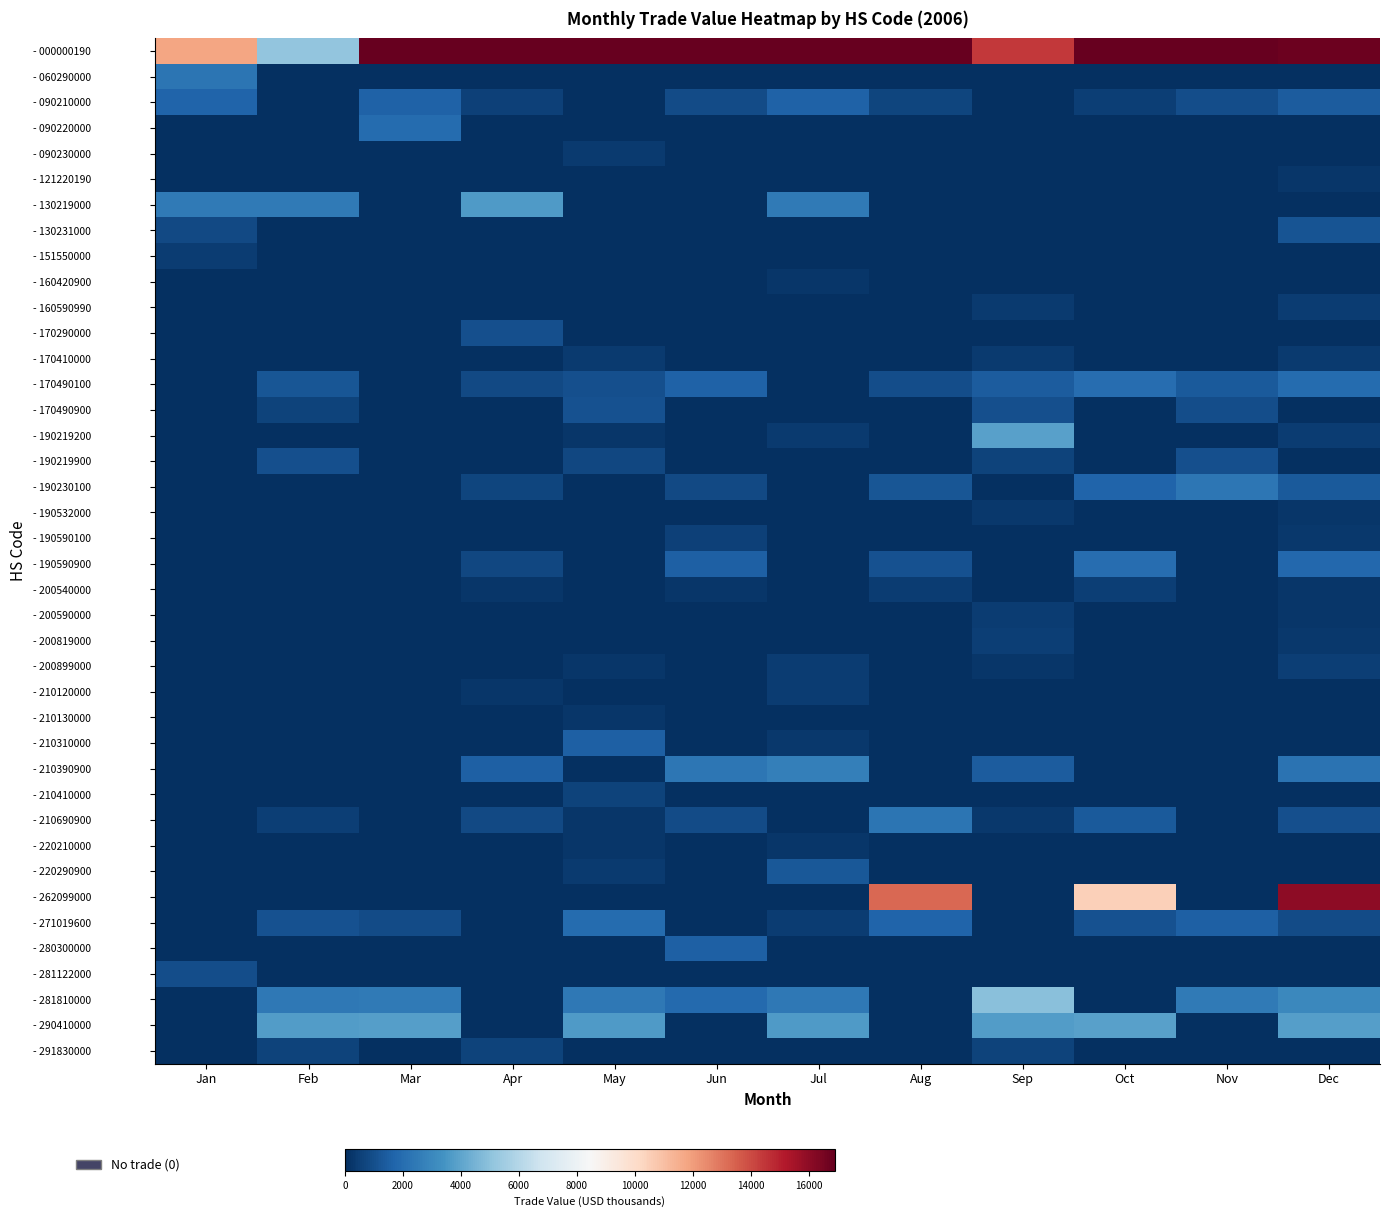

What is the total value across all series at Sep?

34561